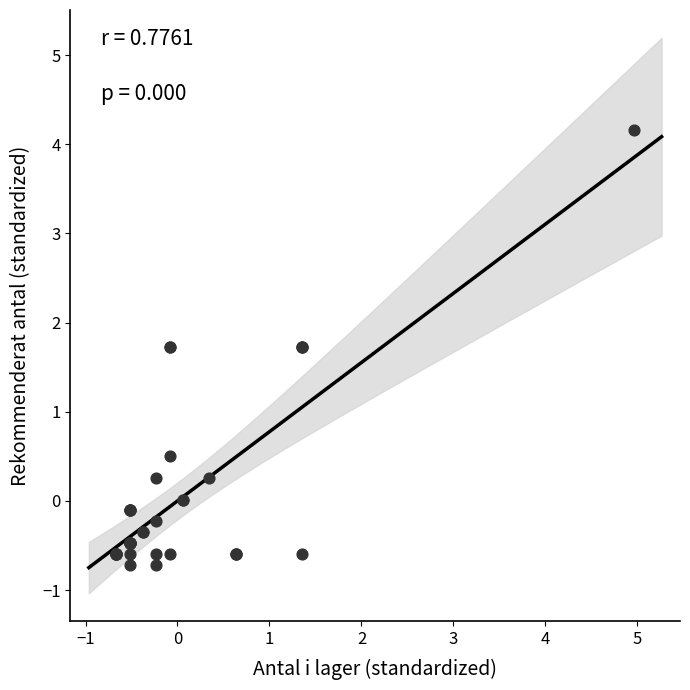

What Y value in the scatter plot is closest to 1?

0.5